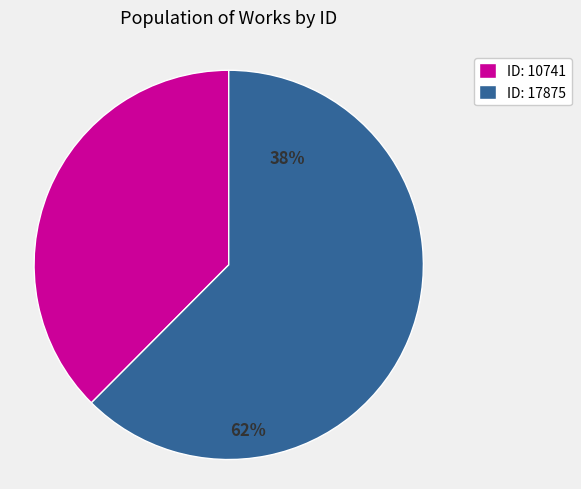

Is Reading (17875) the majority of the pie?

Yes